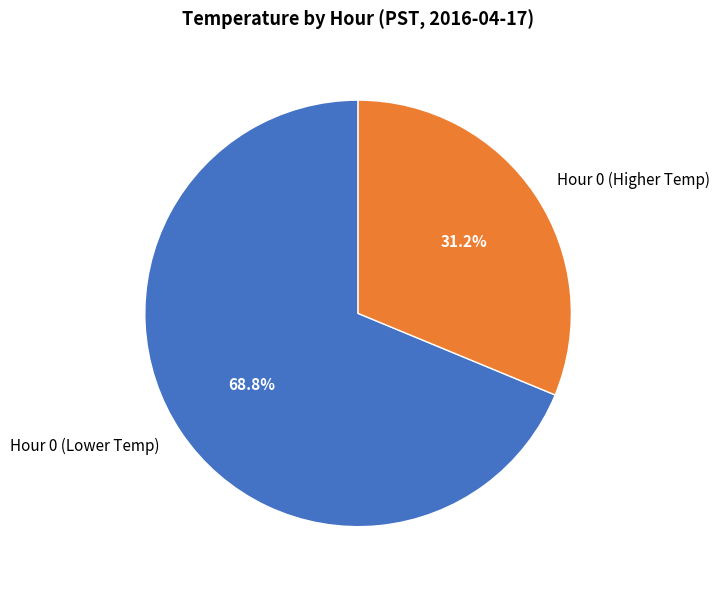

Rank the categories by value from highest to lowest.

Hour 0 (Lower Temp), Hour 0 (Higher Temp)